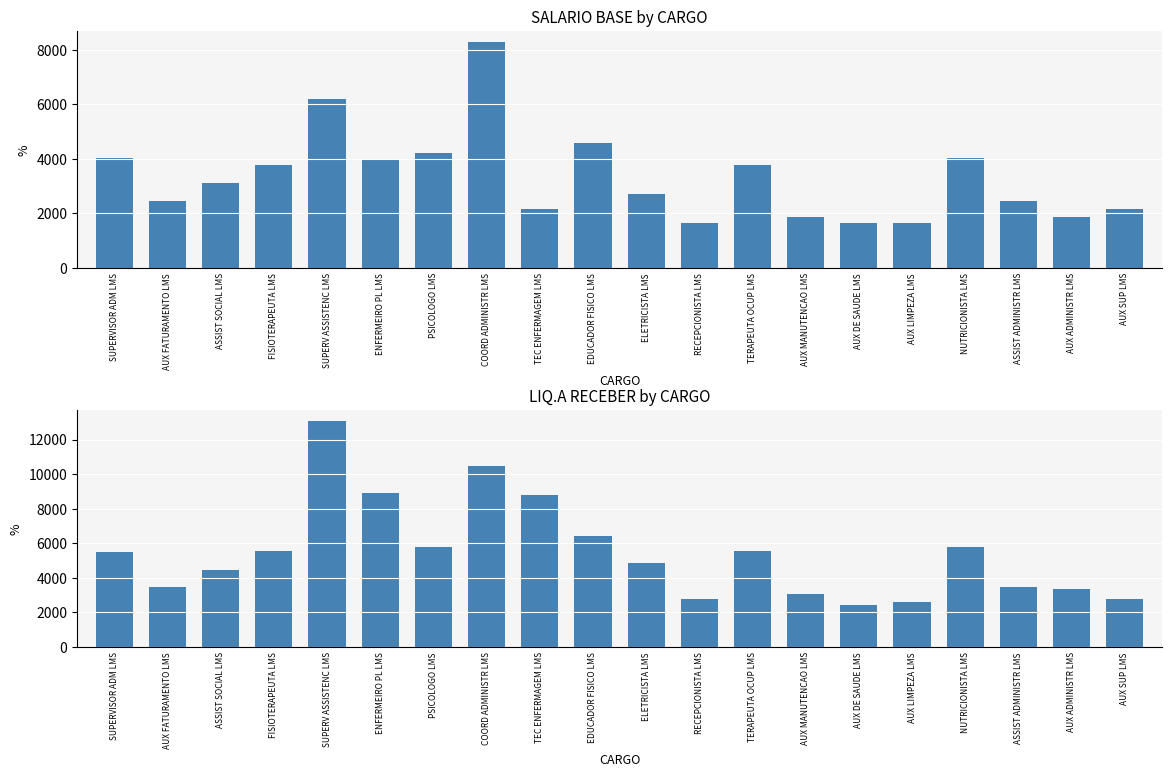

Reading left to right, what are all the values shown in this chart?

SALARIO BASE: SUPERVISOR ADM LMS=4017.5	AUX FATURAMENTO LMS=2446.9	ASSIST SOCIAL LMS=3116.6	FISIOTERAPEUTA LMS=3790.7	SUPERV ASSISTENC LMS=6188.5	ENFERMEIRO PL LMS=4000.8	PSICOLOGO LMS=4210.5	COORD ADMINISTR LMS=8279.3	TEC ENFERMAGEM LMS=2155.3	EDUCADOR FISICO LMS=4571.1	ELETRICISTA LMS=2695.6	RECEPCIONISTA LMS=1634.5	TERAPEUTA OCUP LMS=3790.7	AUX MANUTENCAO LMS=1858.0	AUX DE SAUDE LMS=1634.5	AUX LIMPEZA LMS=1634.5	NUTRICIONISTA LMS=4017.5	ASSIST ADMINISTR LMS=2446.9	AUX ADMINISTR LMS=1858.0	AUX SUP LMS=2155.3
LIQ.A RECEBER: SUPERVISOR ADM LMS=5466.6	AUX FATURAMENTO LMS=3469.9	ASSIST SOCIAL LMS=4459.2	FISIOTERAPEUTA LMS=5535.6	SUPERV ASSISTENC LMS=13056.7	ENFERMEIRO PL LMS=8899.1	PSICOLOGO LMS=5785.9	COORD ADMINISTR LMS=10443.5	TEC ENFERMAGEM LMS=8776.5	EDUCADOR FISICO LMS=6432.4	ELETRICISTA LMS=4881.2	RECEPCIONISTA LMS=2783.1	TERAPEUTA OCUP LMS=5566.6	AUX MANUTENCAO LMS=3053.4	AUX DE SAUDE LMS=2444.9	AUX LIMPEZA LMS=2598.6	NUTRICIONISTA LMS=5799.1	ASSIST ADMINISTR LMS=3469.9	AUX ADMINISTR LMS=3369.6	AUX SUP LMS=2787.2